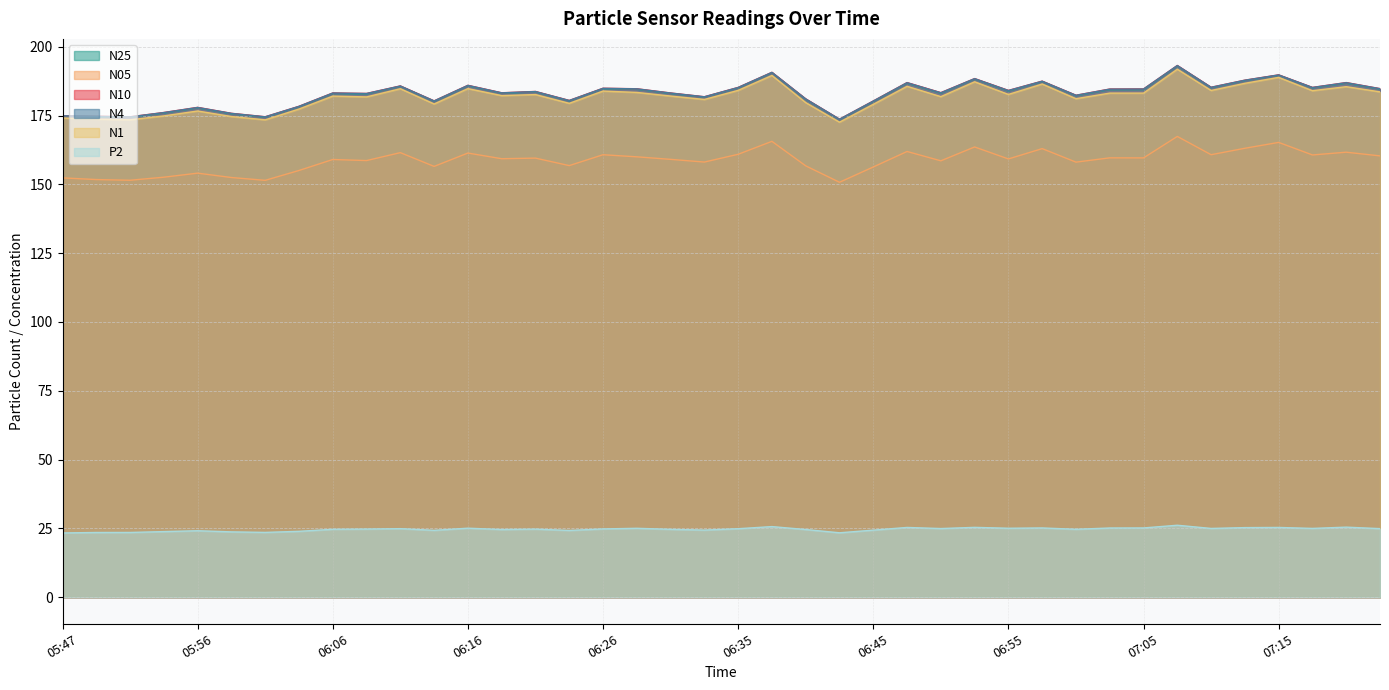

Which series has the widest spread of values?

N10